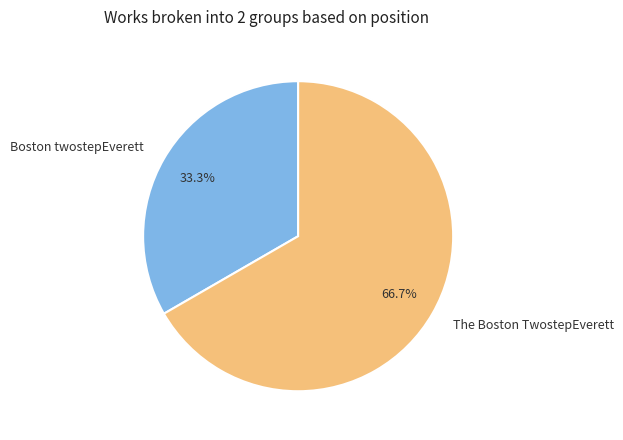

Count the number of slices in the pie.

2